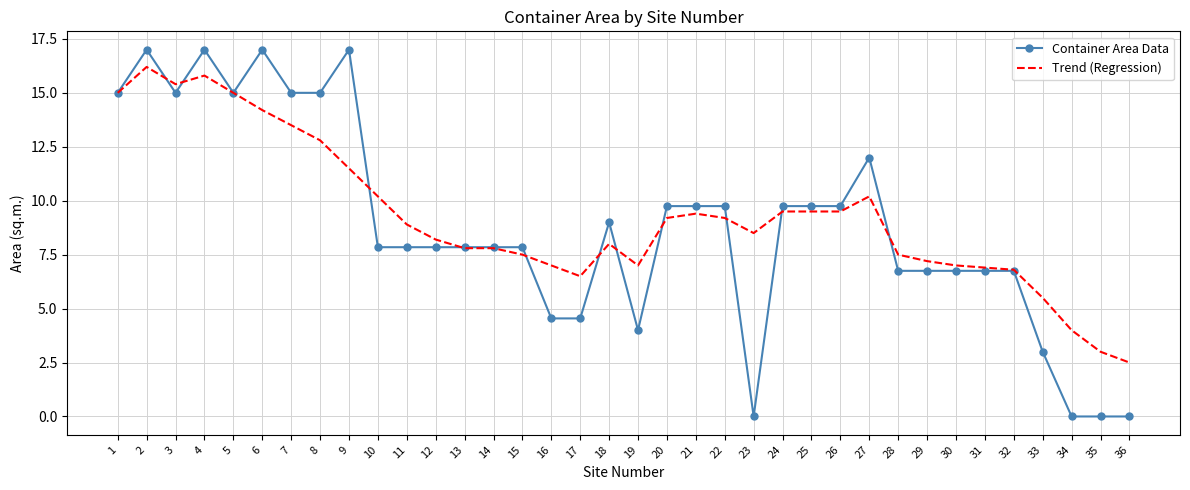

What is the total value across all series at 7?

28.5